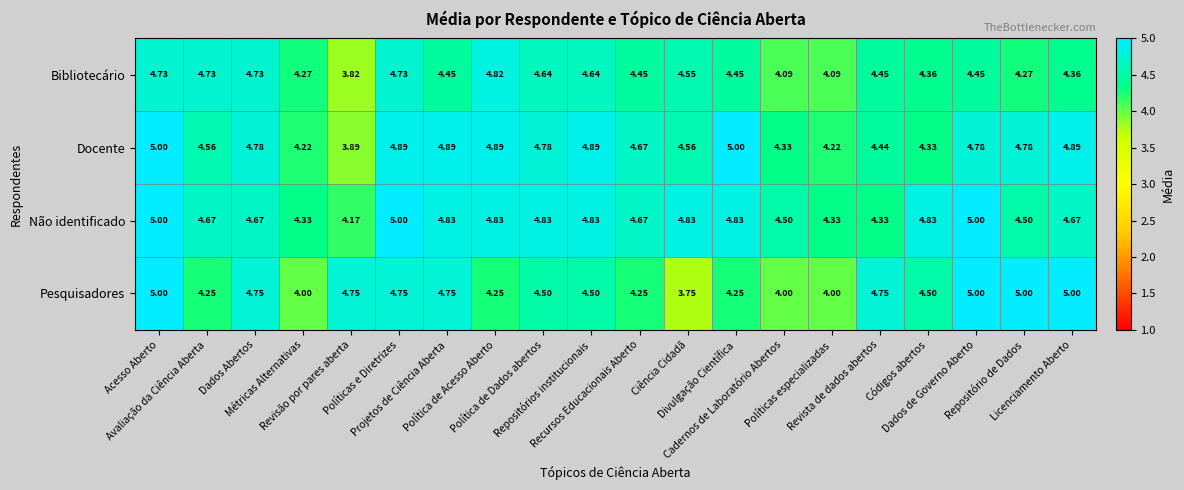

Which series has the widest spread of values?

Pesquisadores